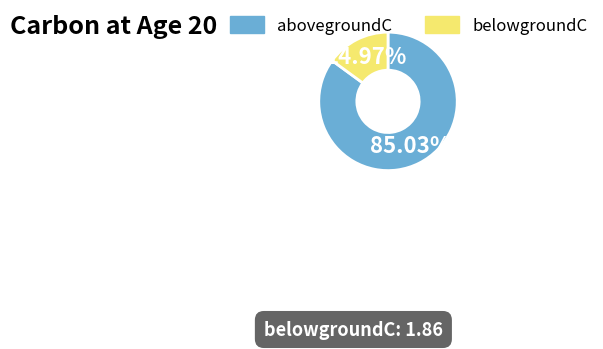

What is the largest slice in the pie chart?

abovegroundC